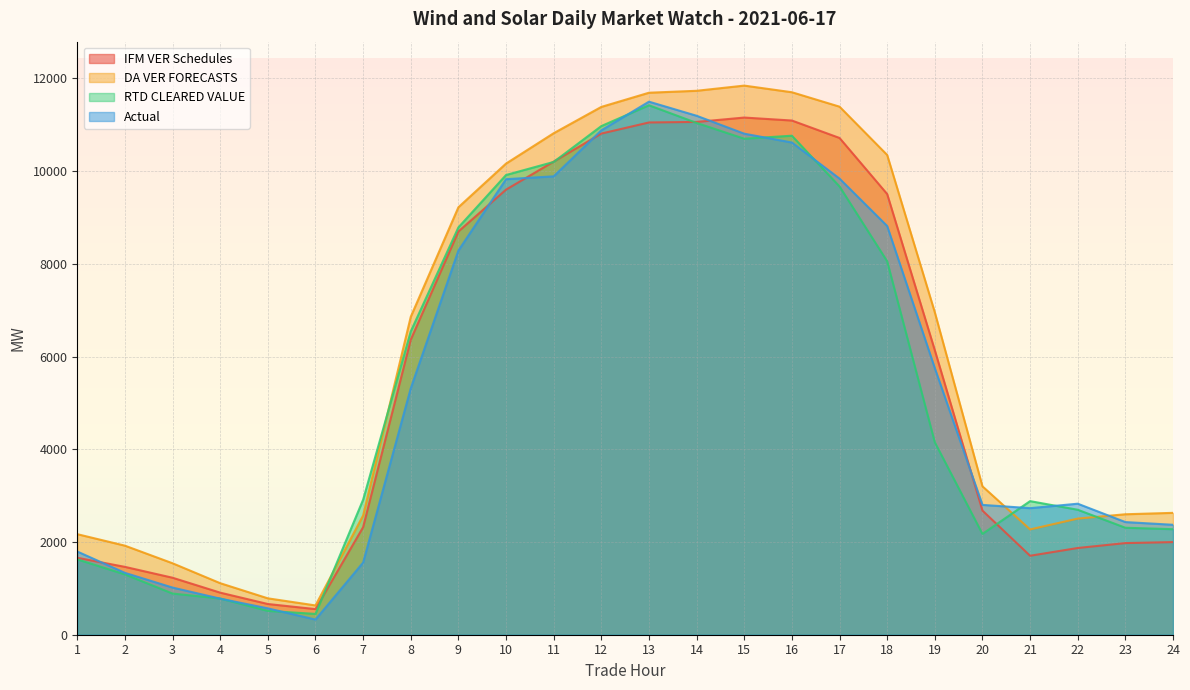

How many lines are shown in the chart?

4